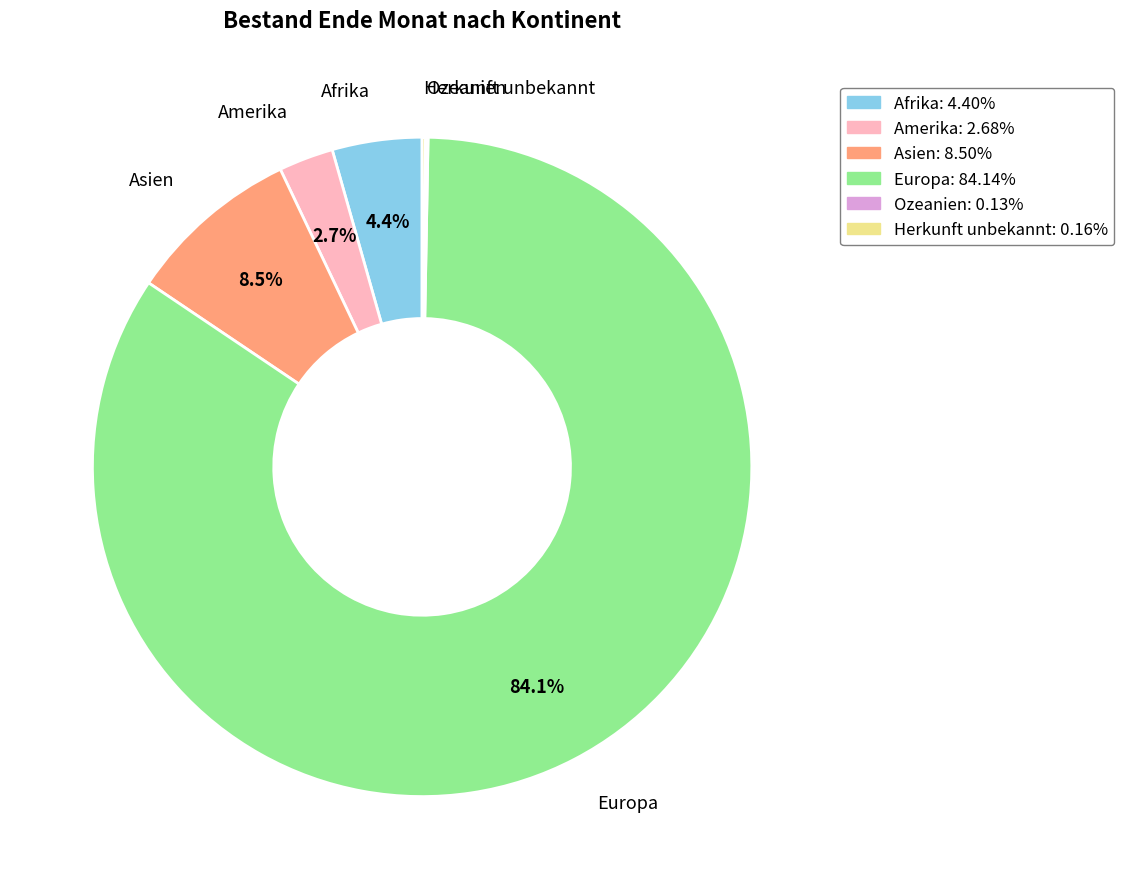

What portion of the pie excludes Amerika: 2.68%?

97.3%